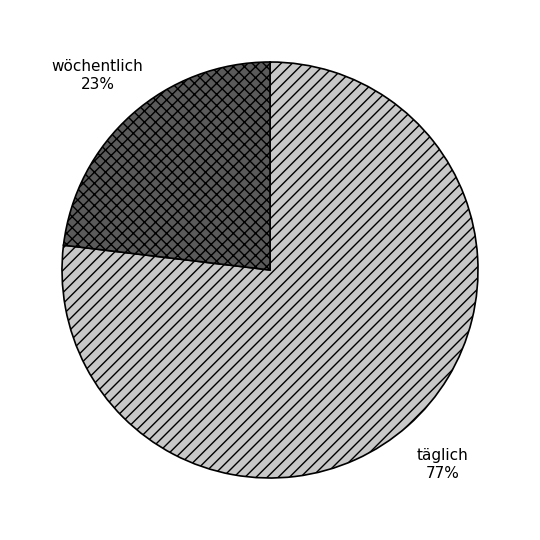

How many slices are in this pie chart?

2